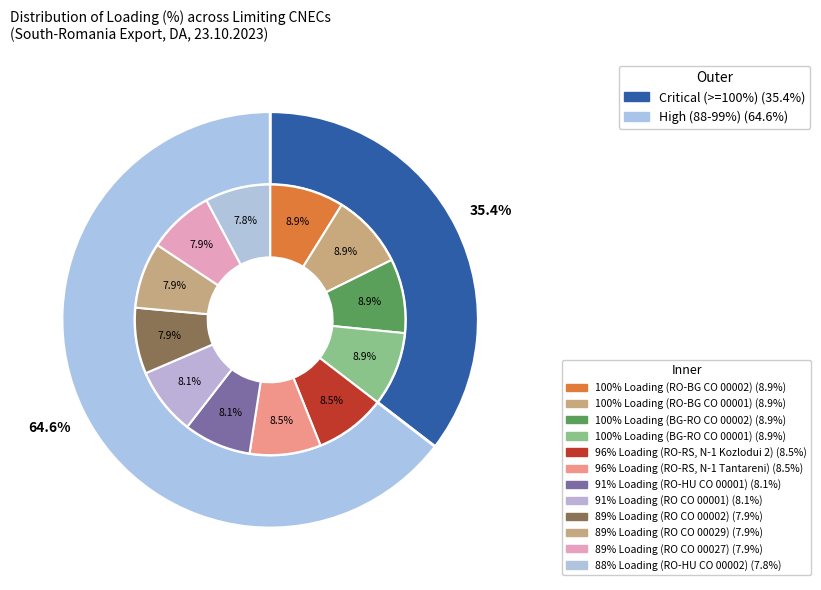

To the nearest percent, what is the average slice percentage?

8%